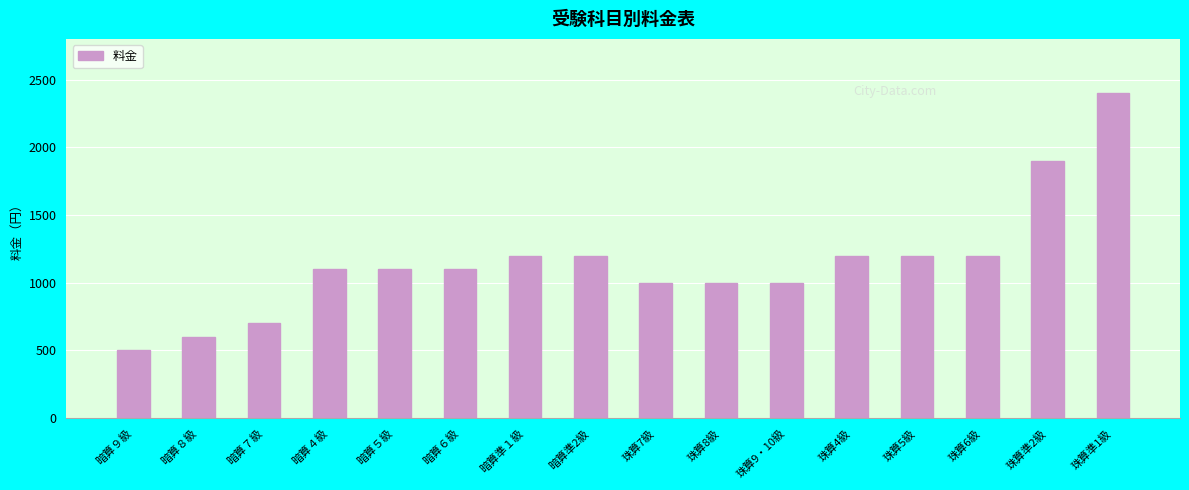

What is the approximate value at 暗算５級?

1100